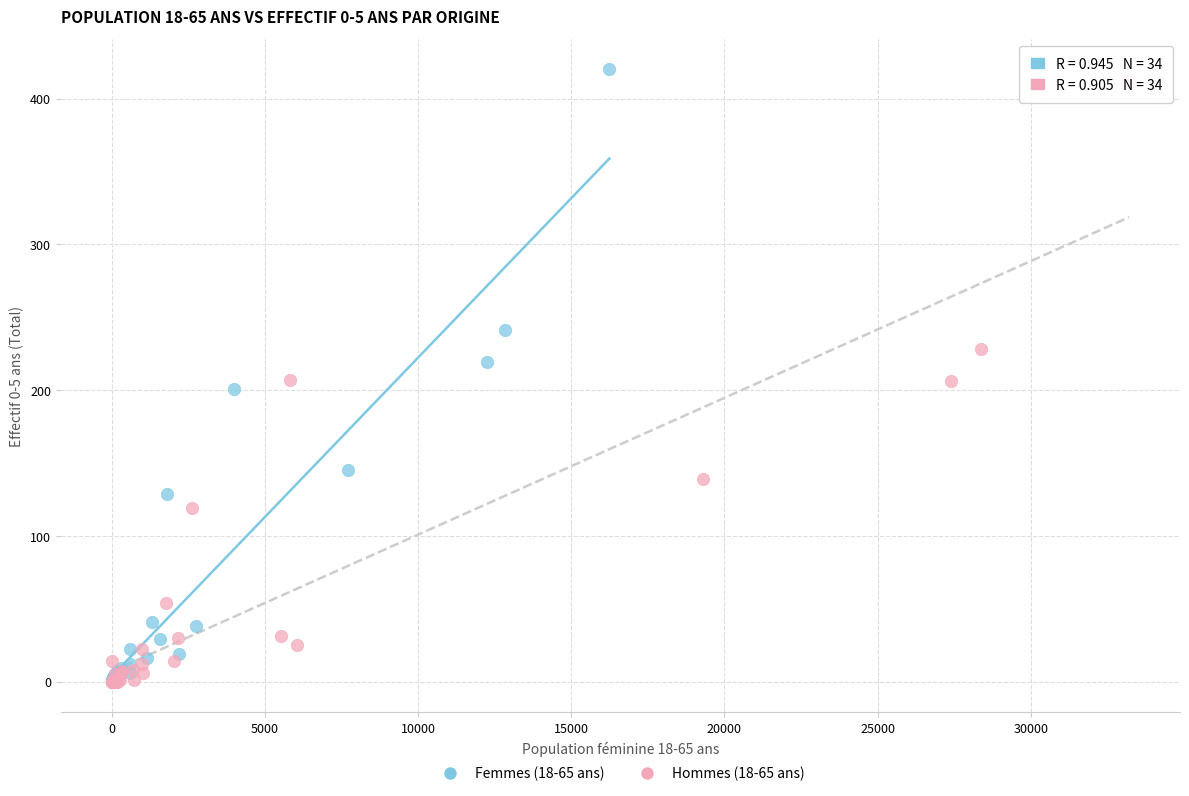

Which series contains the highest Y value?

Femmes (18-65 ans)